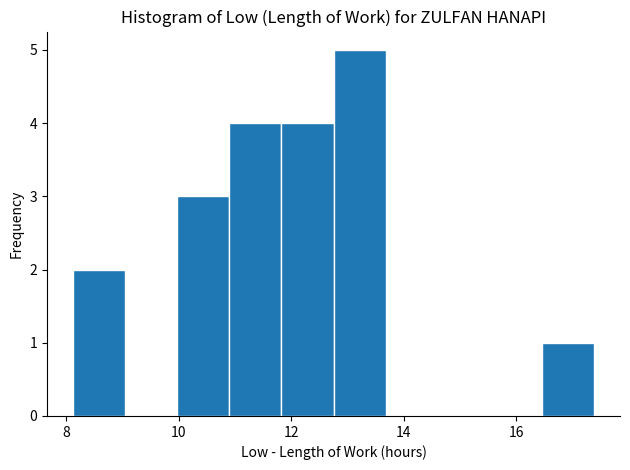

How tall is the bar that spans 16.4 to 17.4 on the x-axis? Neither the bar edges nor the heights are printed on the chart, so give them approximately, as read against the axes.

1